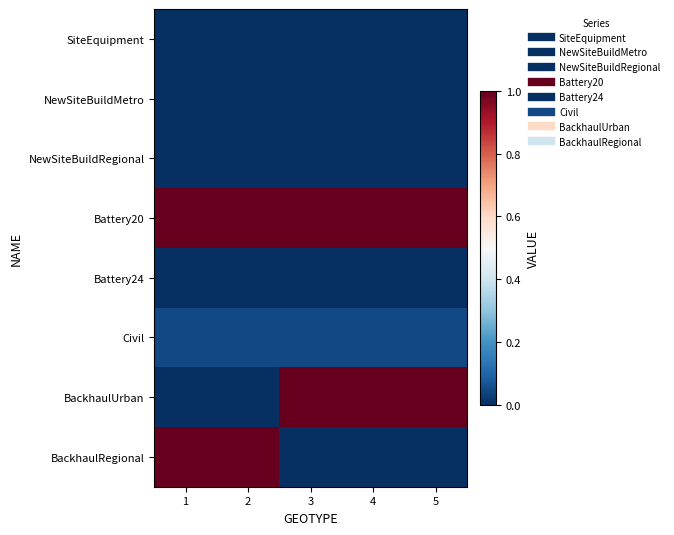

Which series has the largest total across all categories?

Battery20